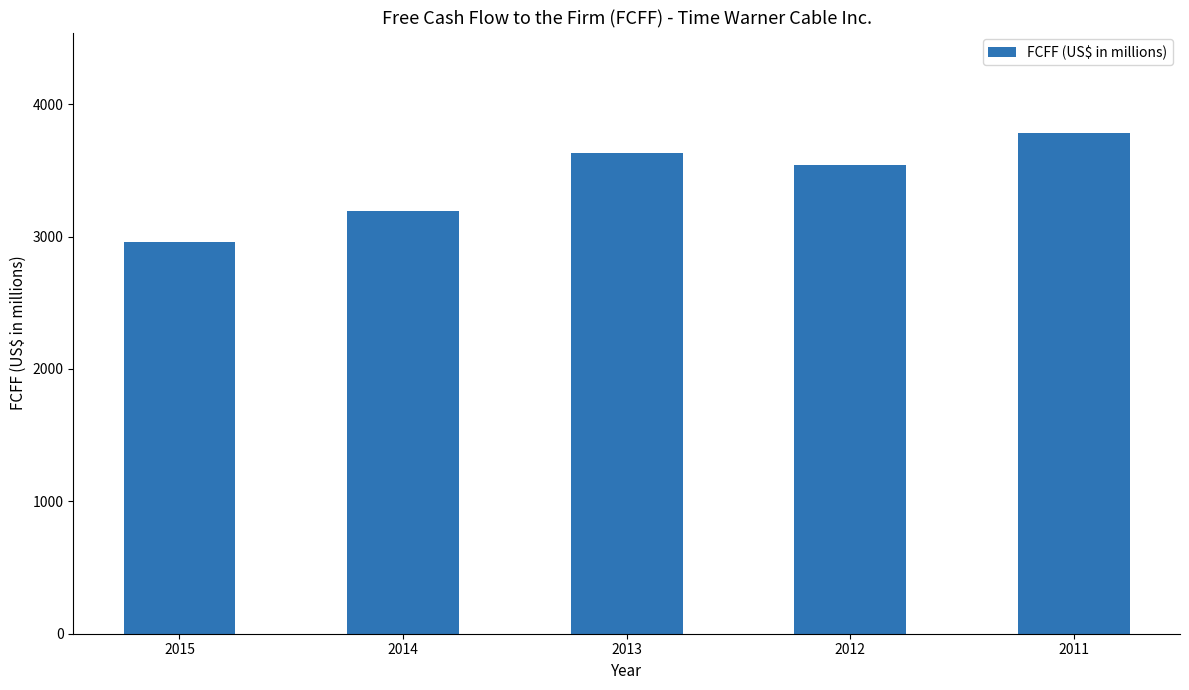

Does the chart contain any negative values?

No